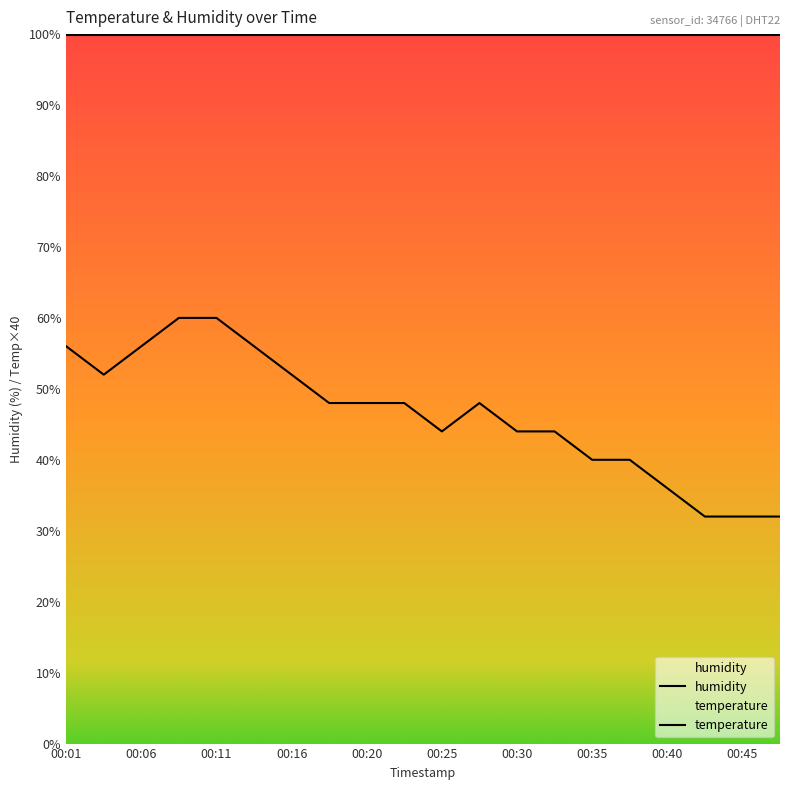

Which category has the lowest value across all series?

00:42